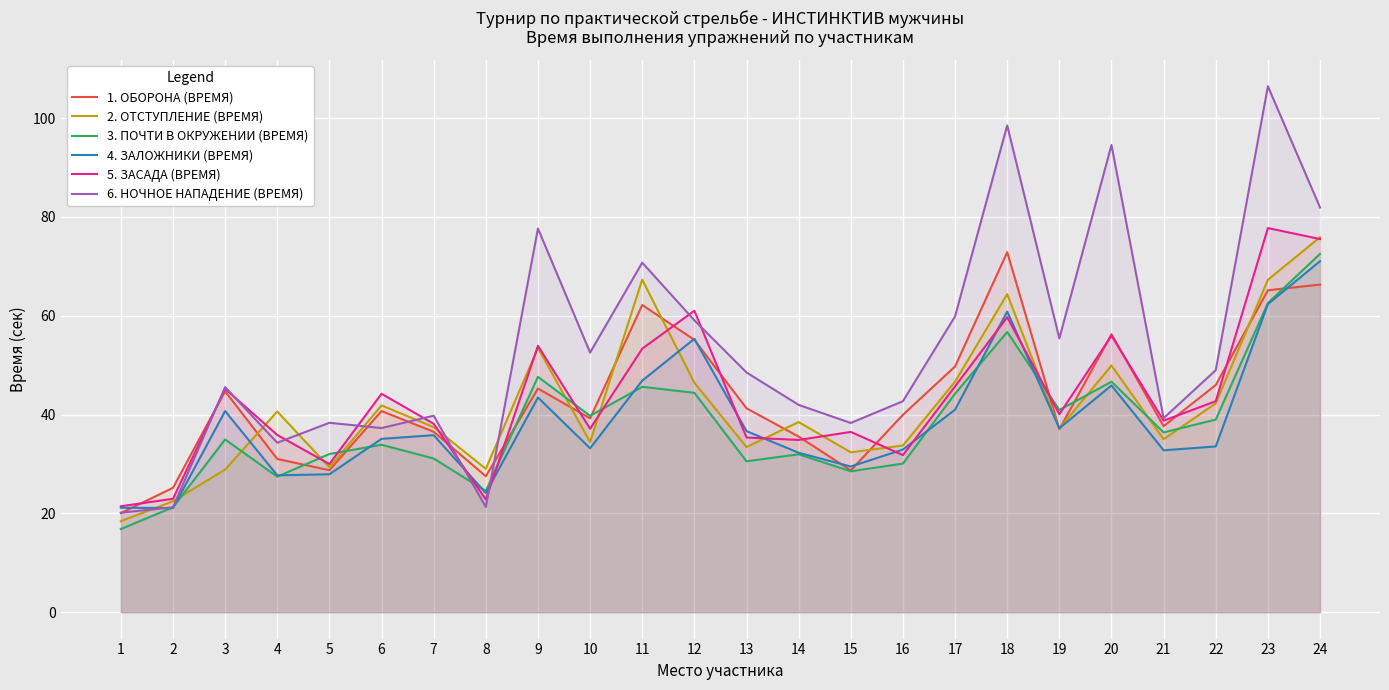

True or false: 3. ПОЧТИ В ОКРУЖЕНИИ (ВРЕМЯ) and 2. ОТСТУПЛЕНИЕ (ВРЕМЯ) intersect in this chart.

True